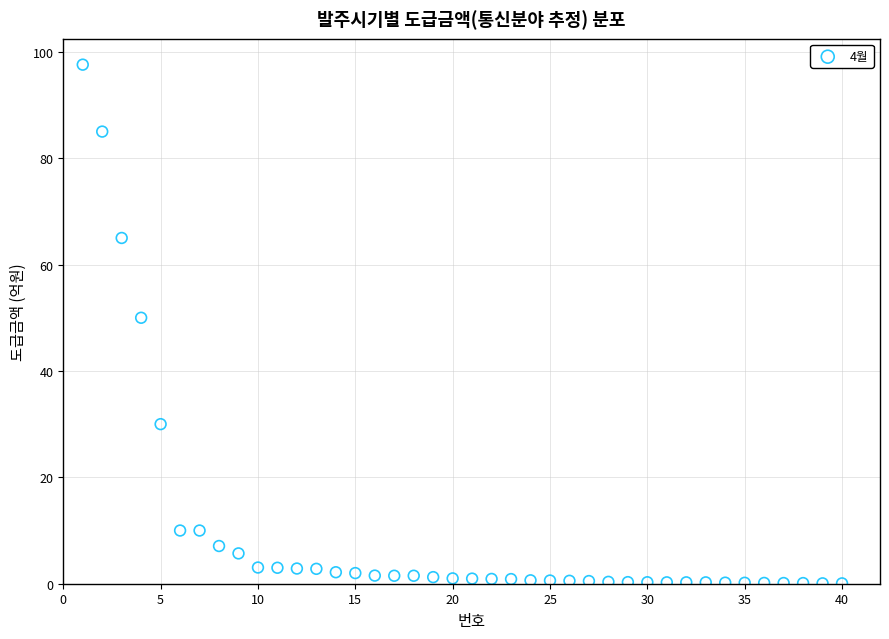

What Y value in the scatter plot is closest to 48?

50.0